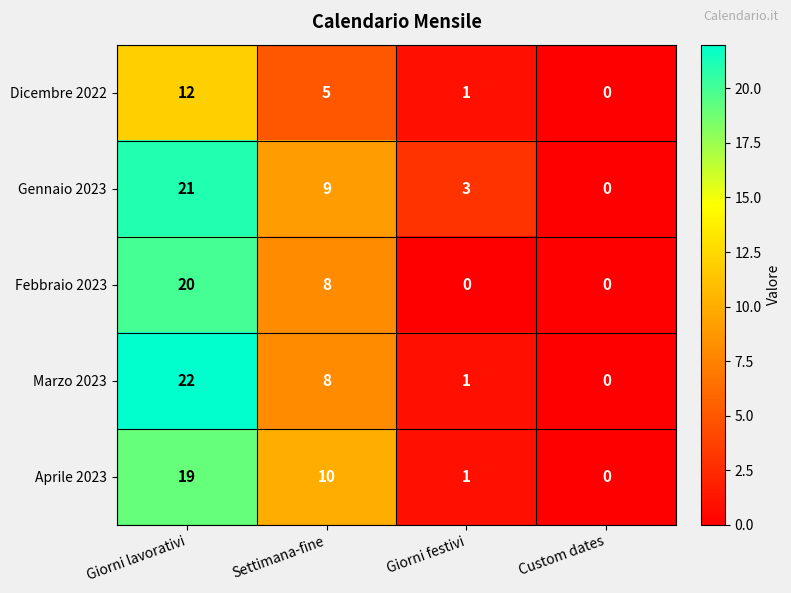

True or false: Febbraio 2023 has a value of 12 at Giorni festivi.

False